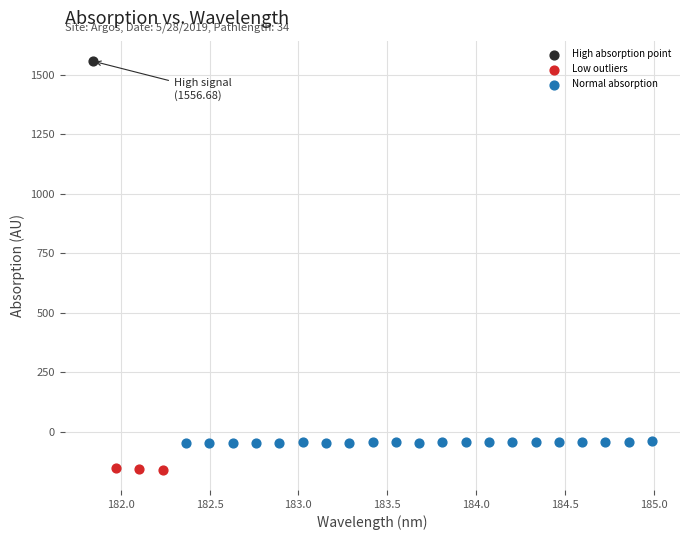

What are all the series names shown in the legend?

High absorption point, Low outliers, Normal absorption